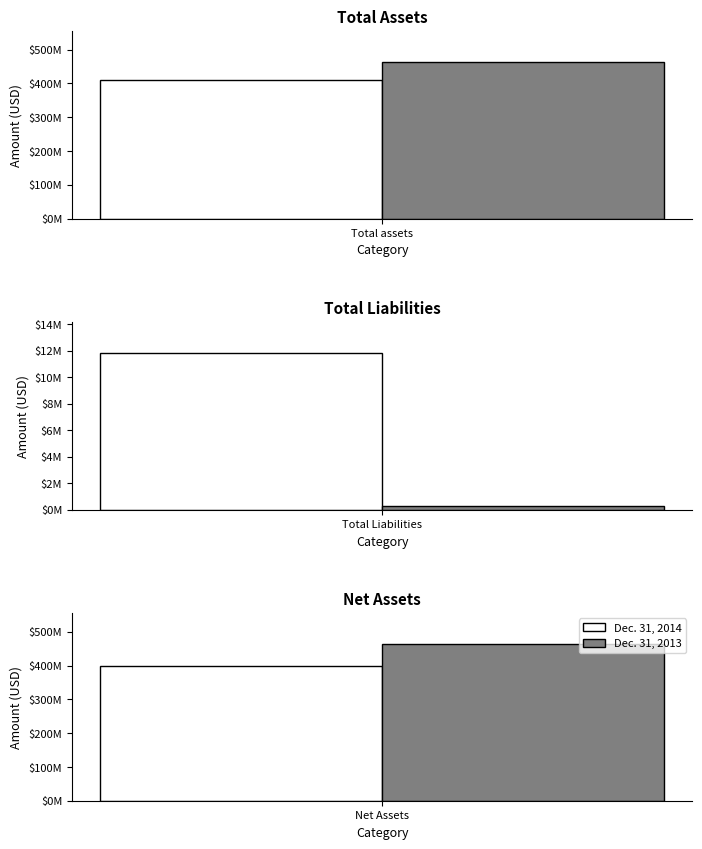

Where does the Dec. 31, 2014 series first go above 398834000?

Total assets